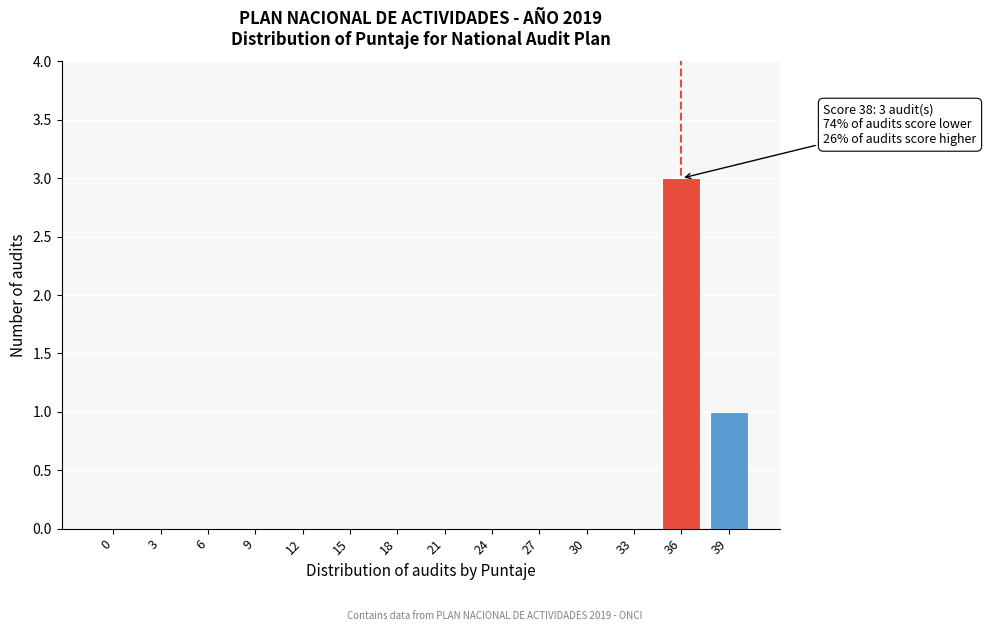

Reading left to right, what are all the values shown in this chart?

0=0	3=0	6=0	9=0	12=0	15=0	18=0	21=0	24=0	27=0	30=0	33=0	36=3	39=1